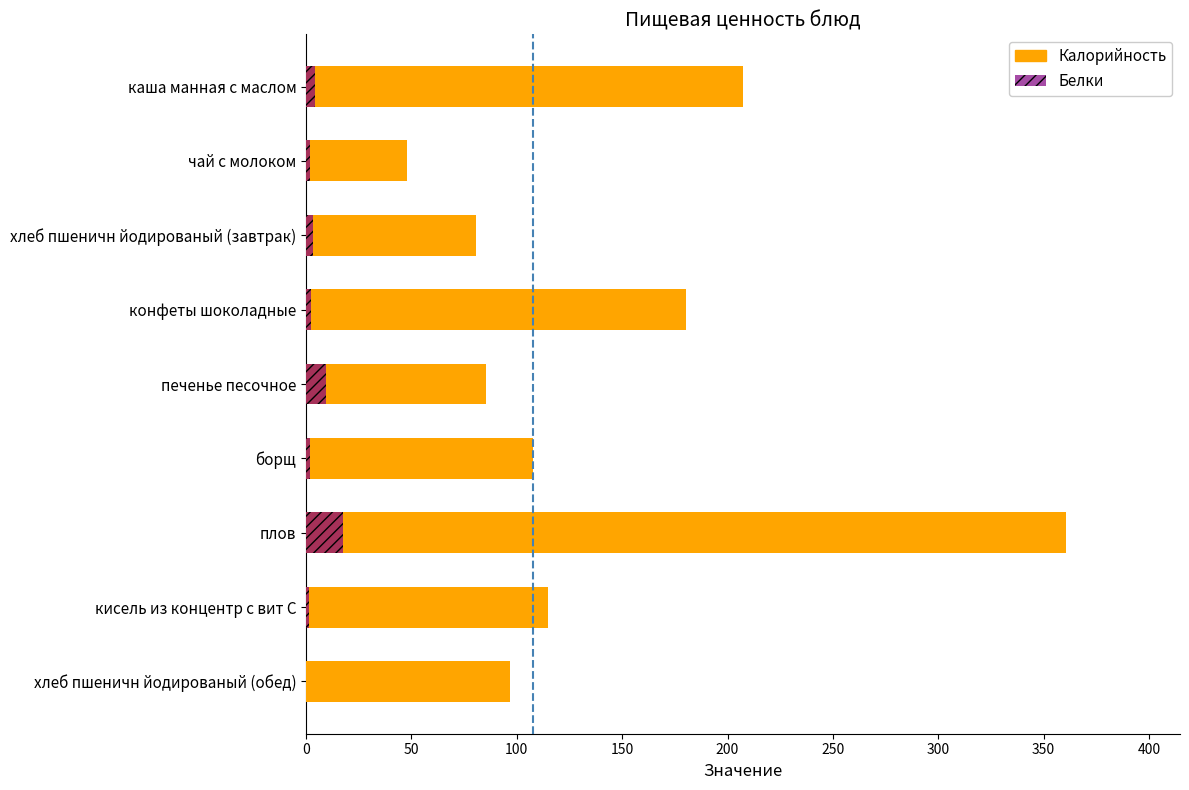

At хлеб пшеничн йодированый (завтрак), list the series in order from largest to smallest.

Калорийность, Белки